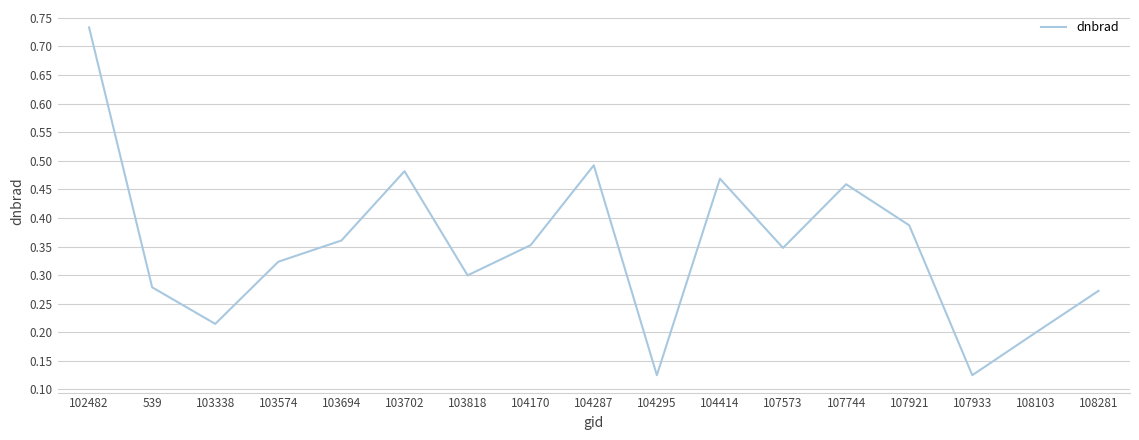

At which category does the data reach its first local peak?

103702